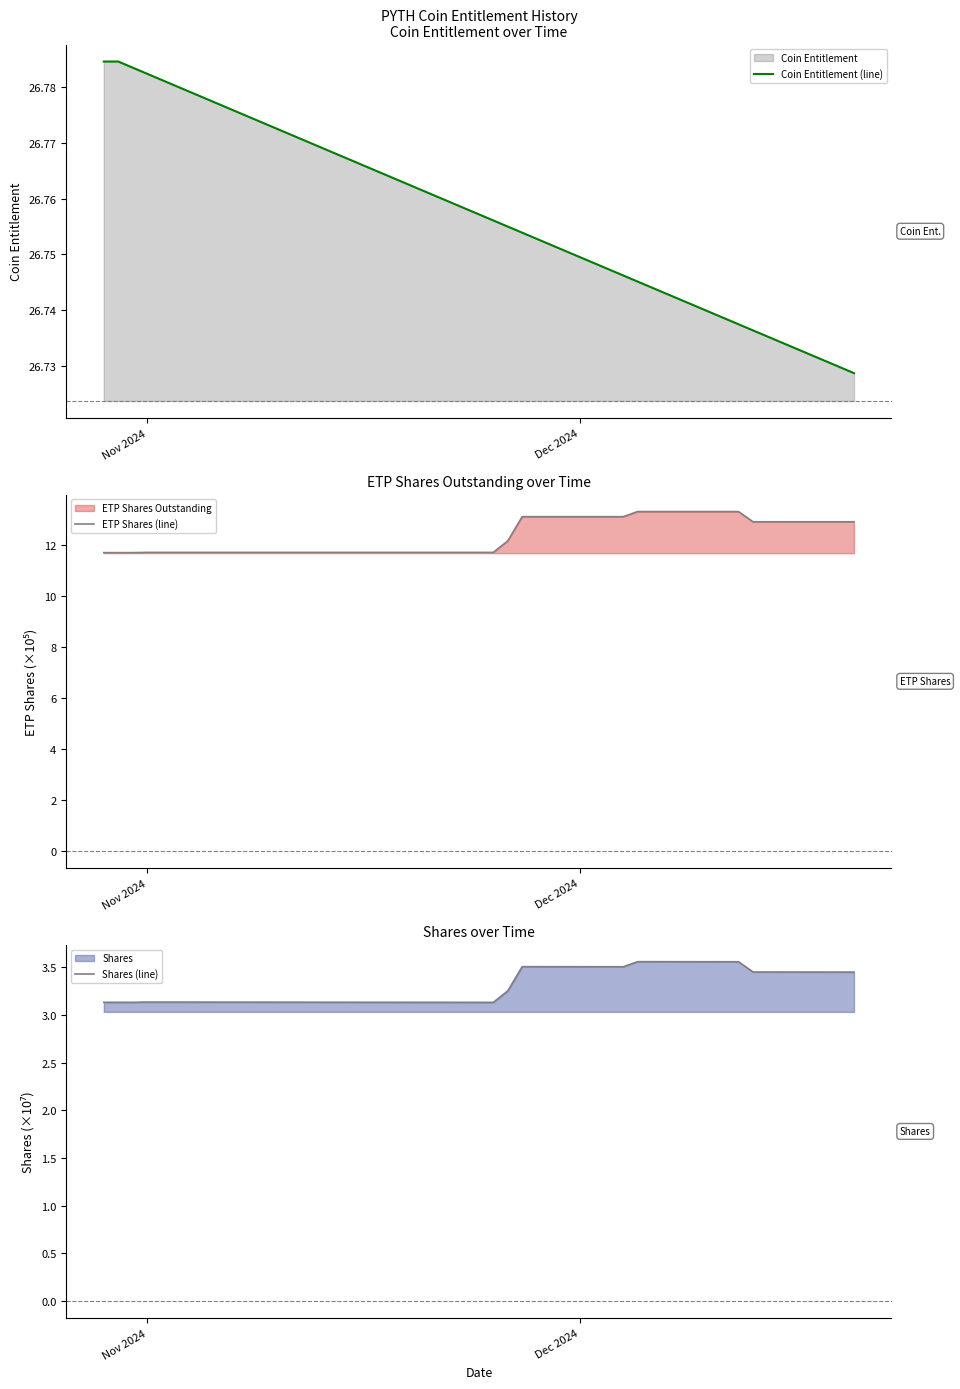

How many lines are shown in the chart?

3